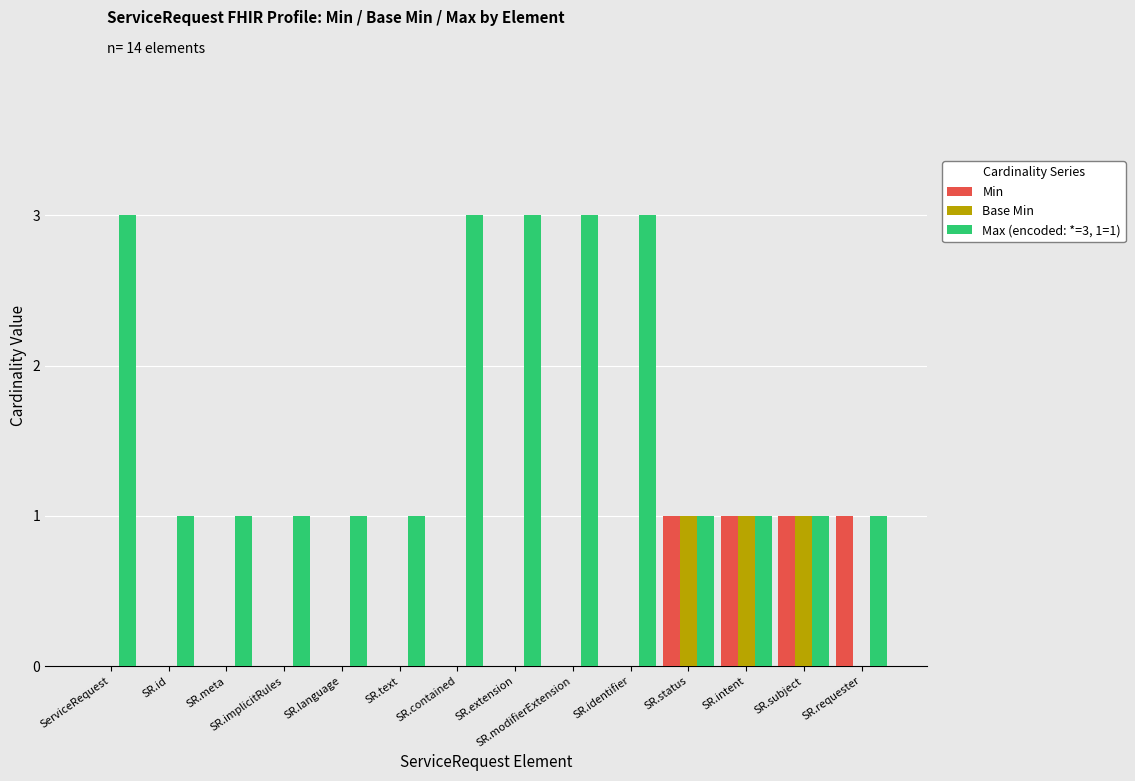

Does the chart contain stacked bars?

No